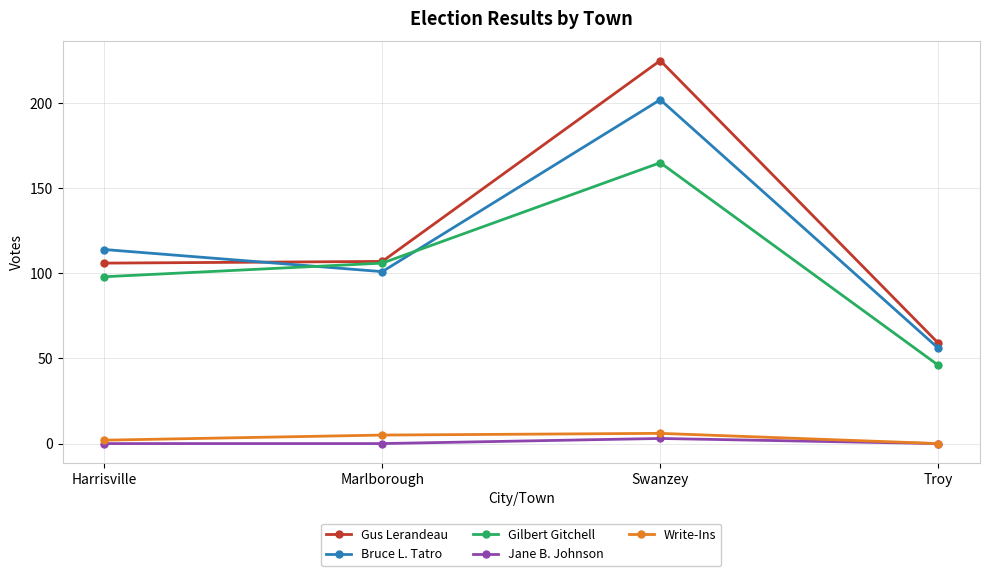

What is the total value across all series at Swanzey?

601